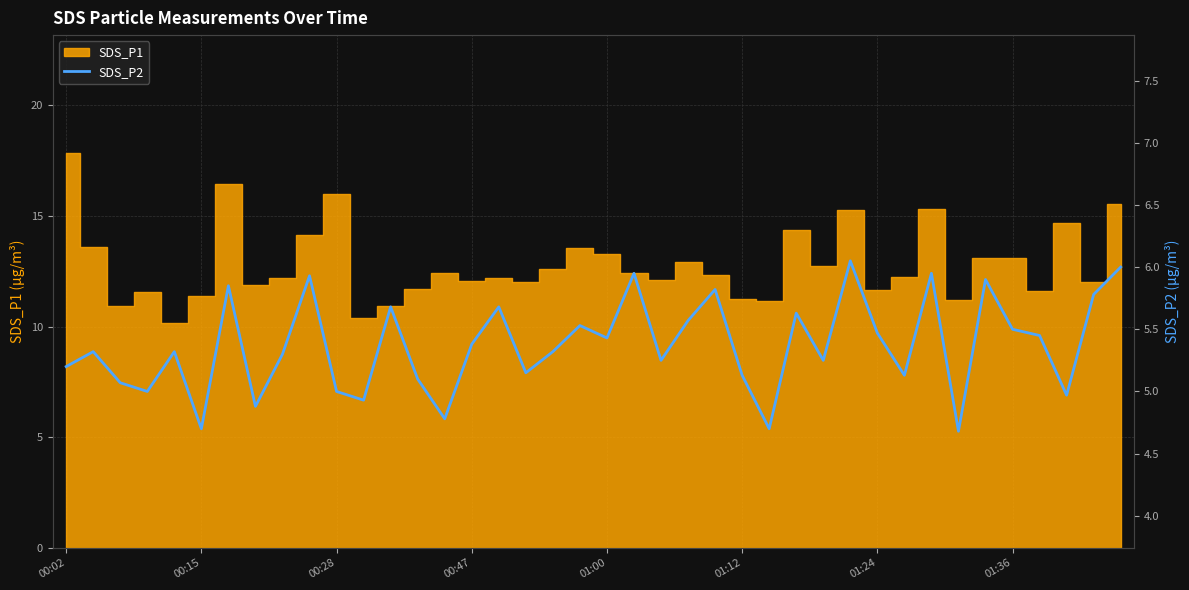

How many lines are shown in the chart?

1